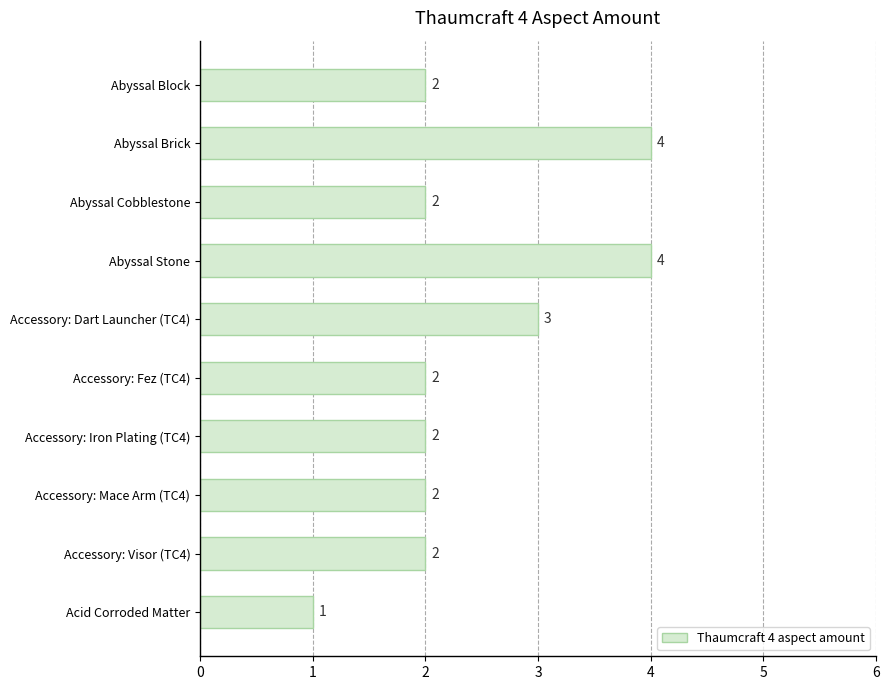

What is the maximum value shown in the chart?

4